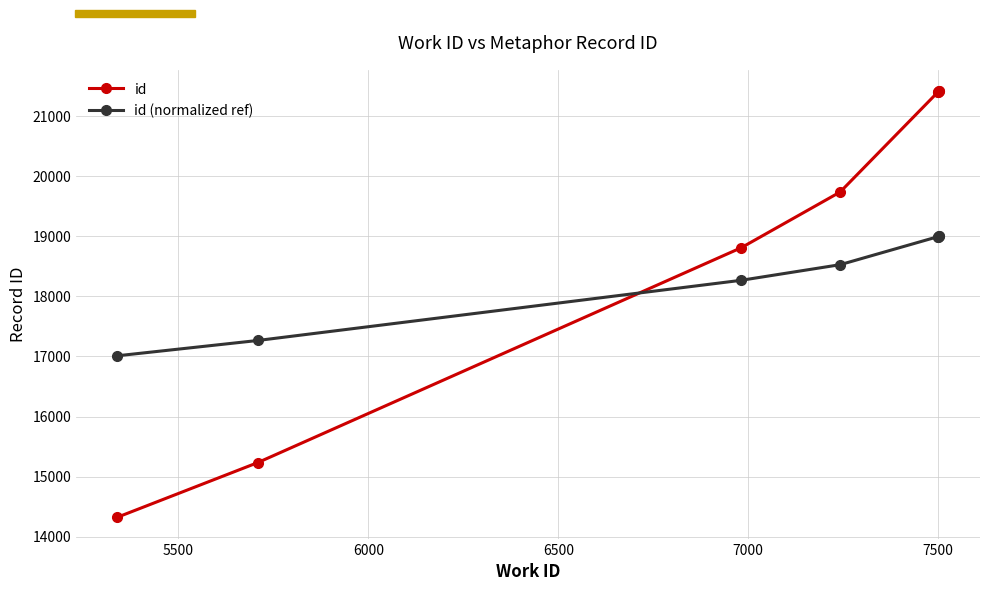

True or false: id has more than 1 interior local peaks.

False